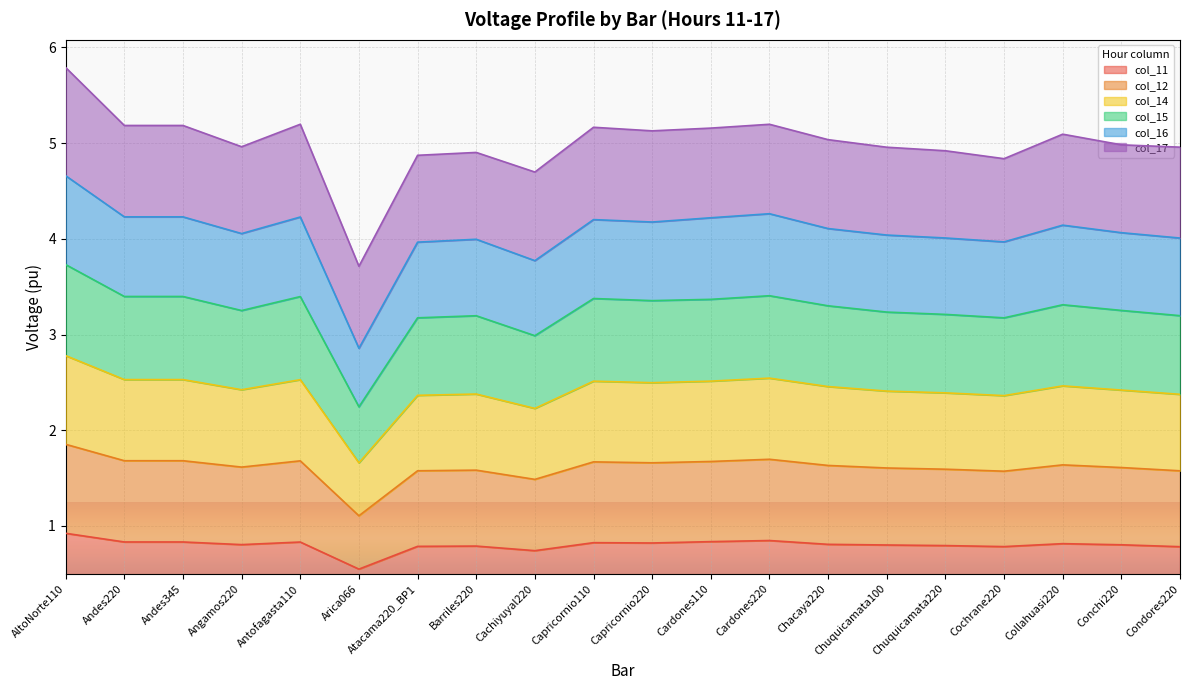

The value of col_11 at Angamos220 is 0.8. True or false?

True